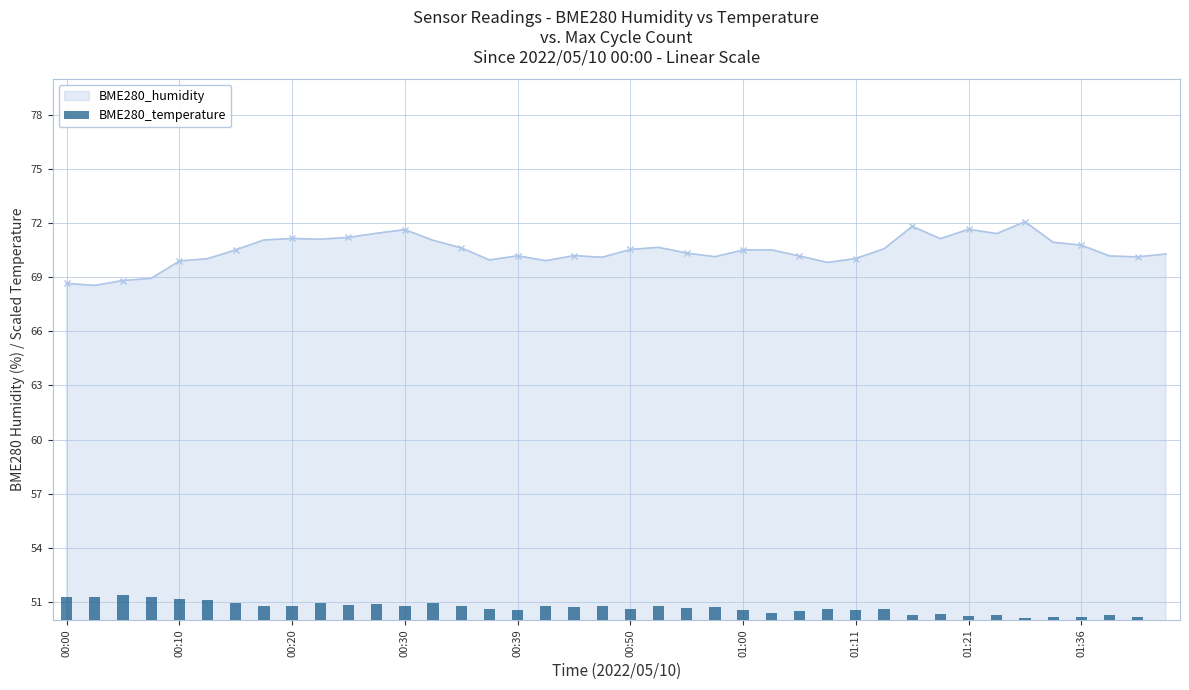

What is the value of the 27th bar from the left?

50.5